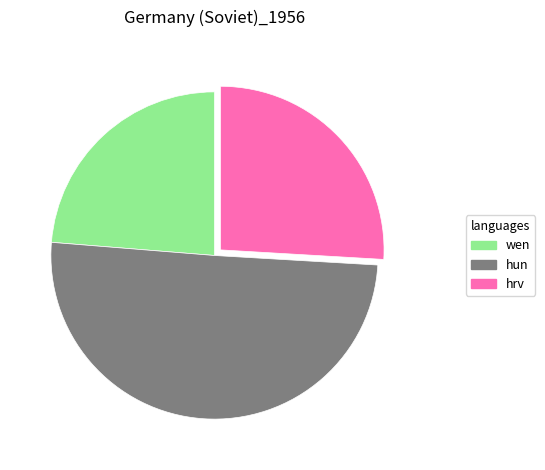

Is it true that wen is 12% of the pie?

False